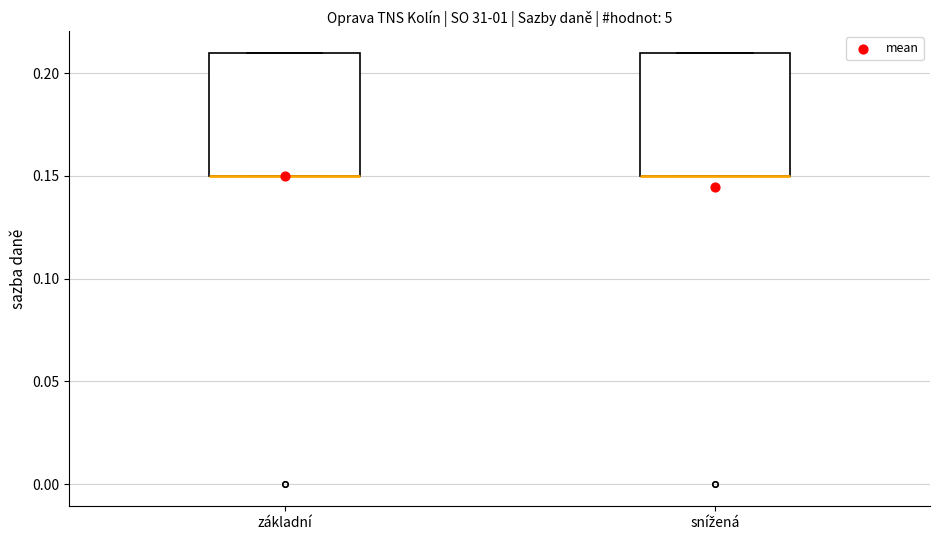

Reading left to right, read every box against the y-axis: the position of its median line, the range the box covers, and the ends of its whiskers. The values are not printed on the chart, so give them approximately, as read against the axis.

základní: median 0.15 (drawn on the box's lower edge), box 0.15 to 0.21, whiskers 0.15 to 0.21
snížená: median 0.15 (drawn on the box's lower edge), box 0.15 to 0.21, whiskers 0.15 to 0.21